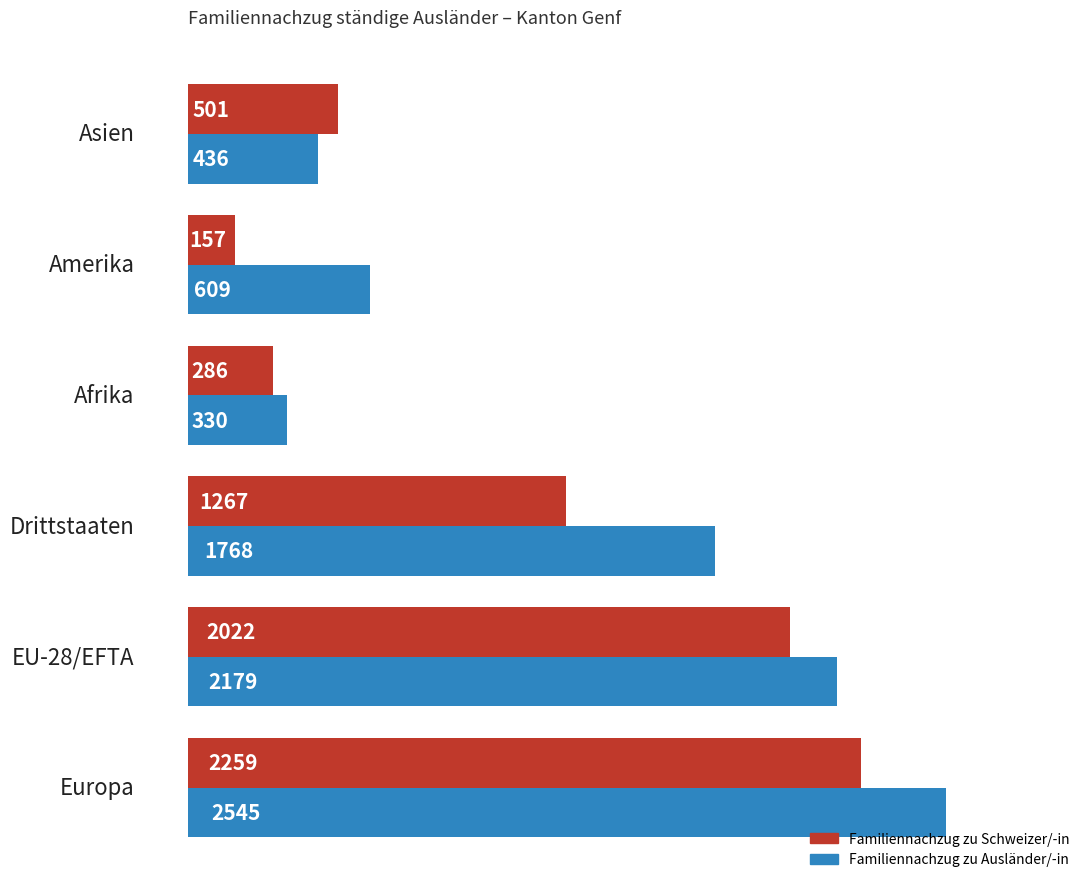

Between 1 and 4, which series saw the biggest shift?

Familiennachzug zu Schweizer/-in